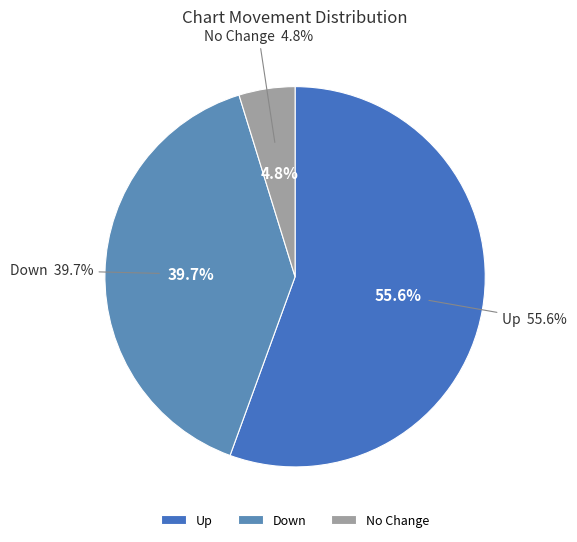

What percentage do down and up together represent?

95.2%